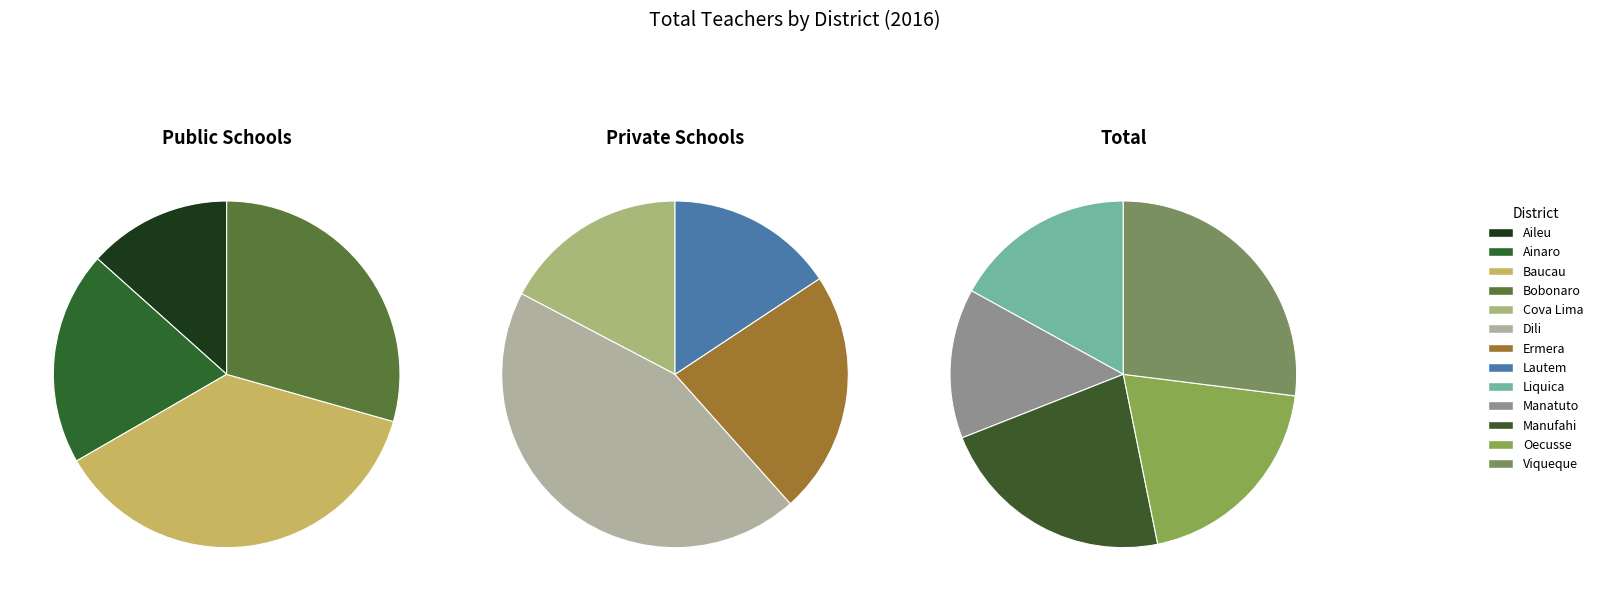

Which slice is the smallest?

Manatuto